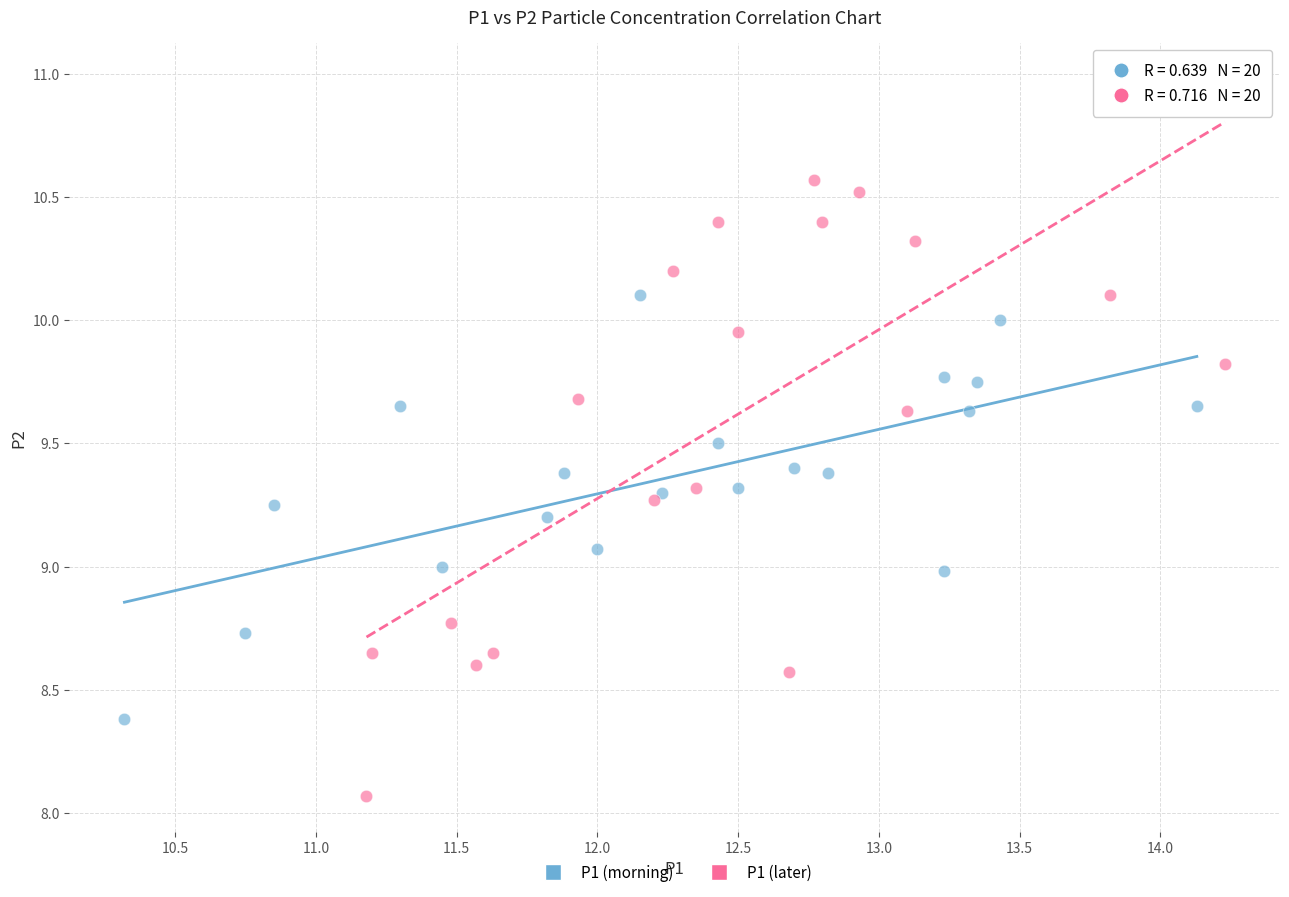

Which series has the largest Y range (max minus min)?

P1 (later)